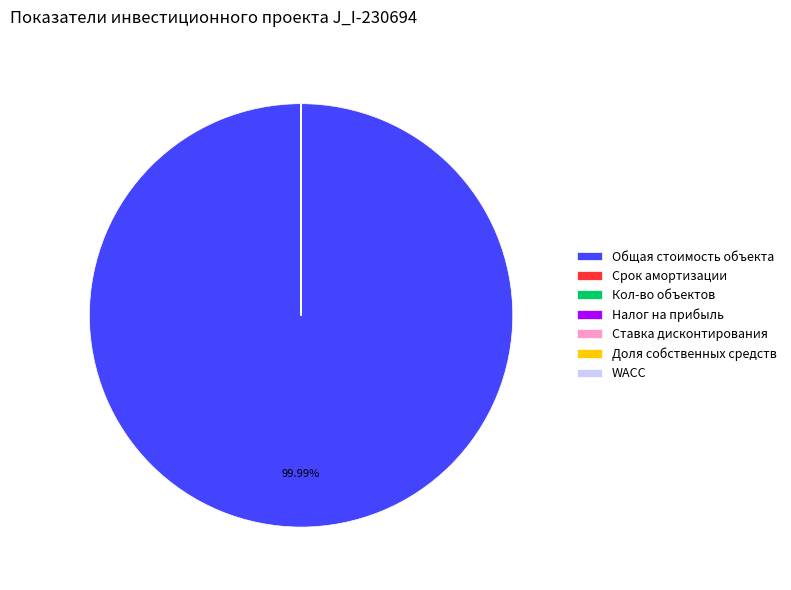

Is there any slice that represents more than half of the pie?

Yes